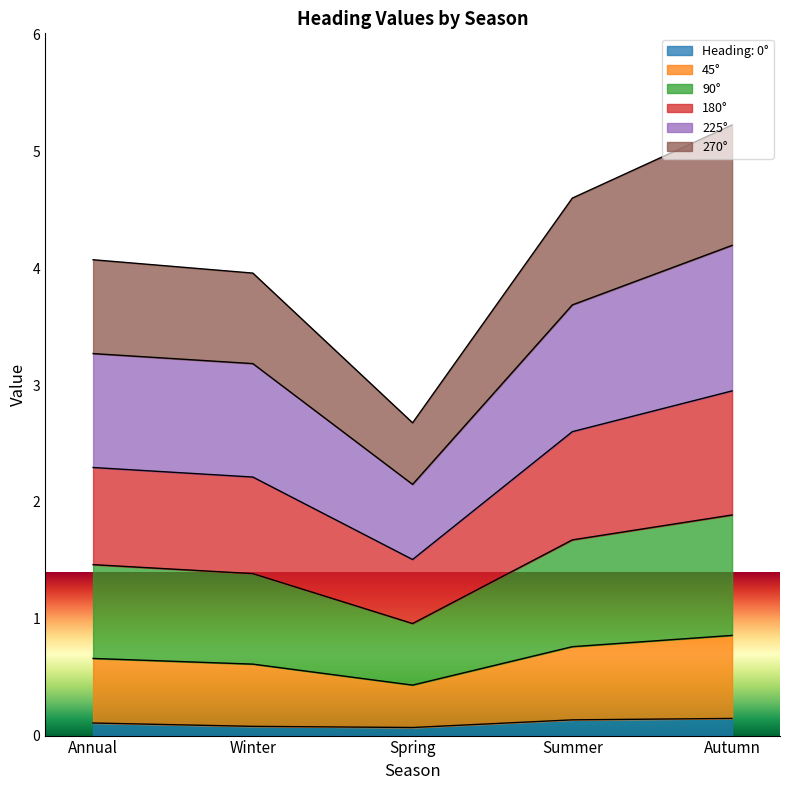

How many Heading: 0° values are between 0 and 1?

5